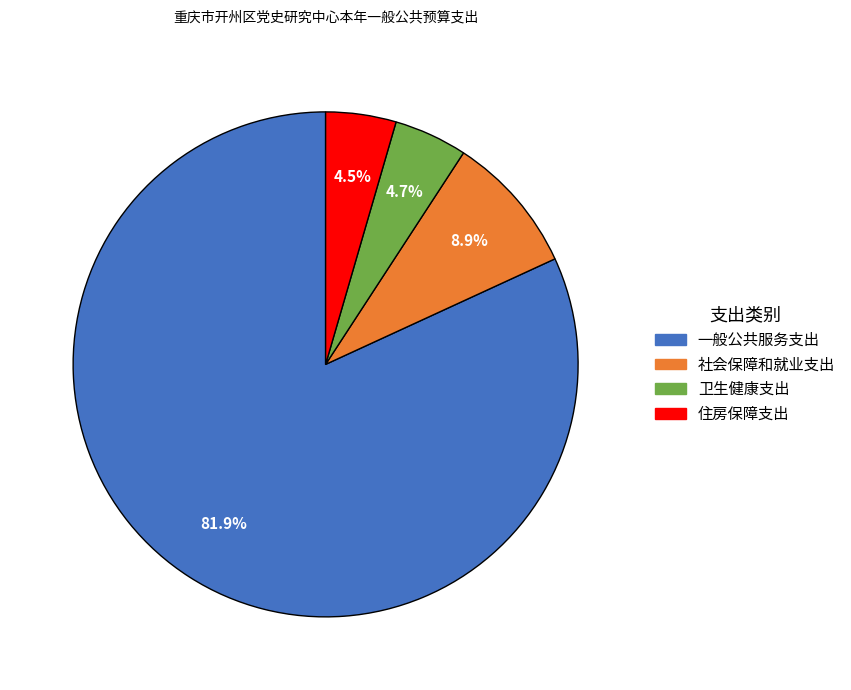

To the nearest percent, what percentage of the pie is 一般公共服务支出?

82%